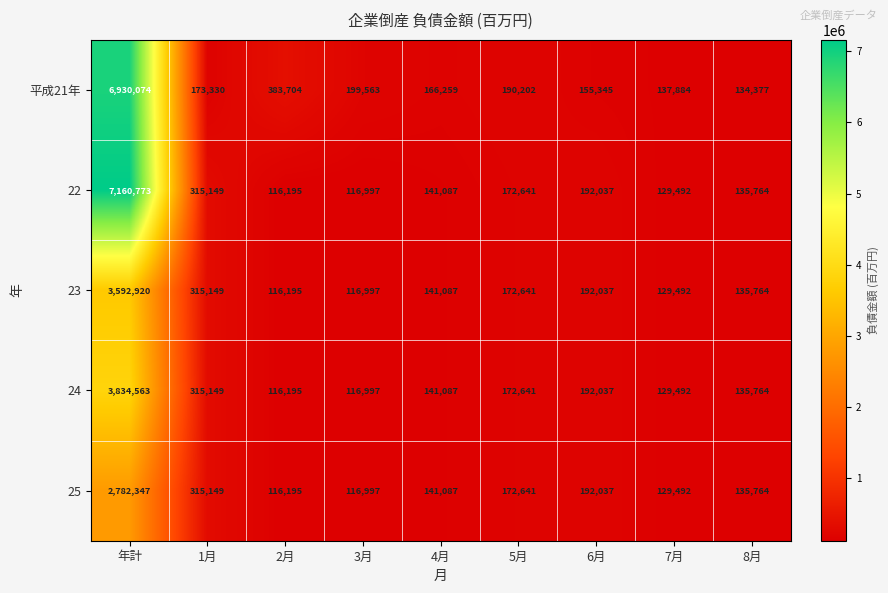

What is the average value of the 25 series?

455745